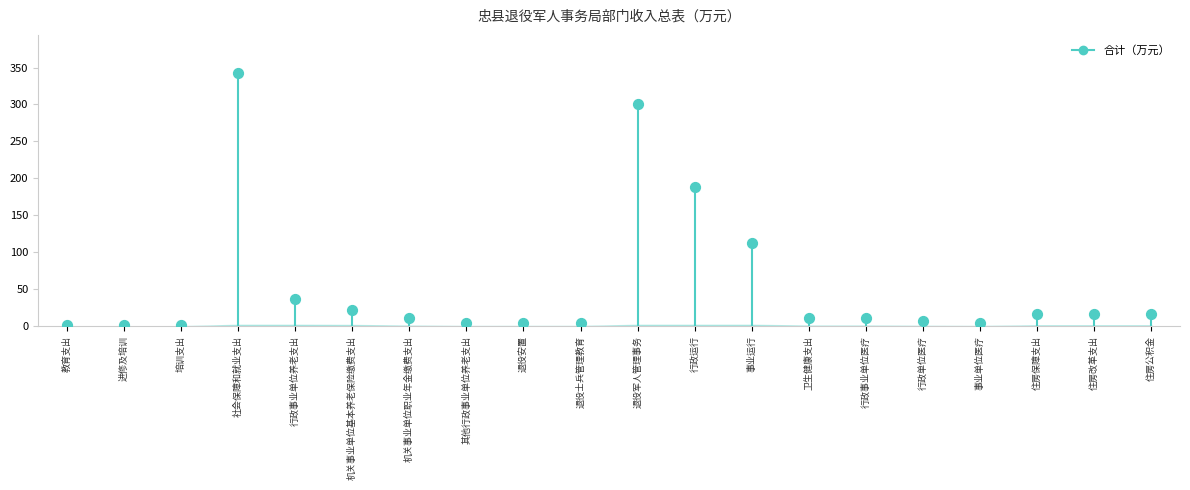

What Y value in the scatter plot is closest to 171?

187.8